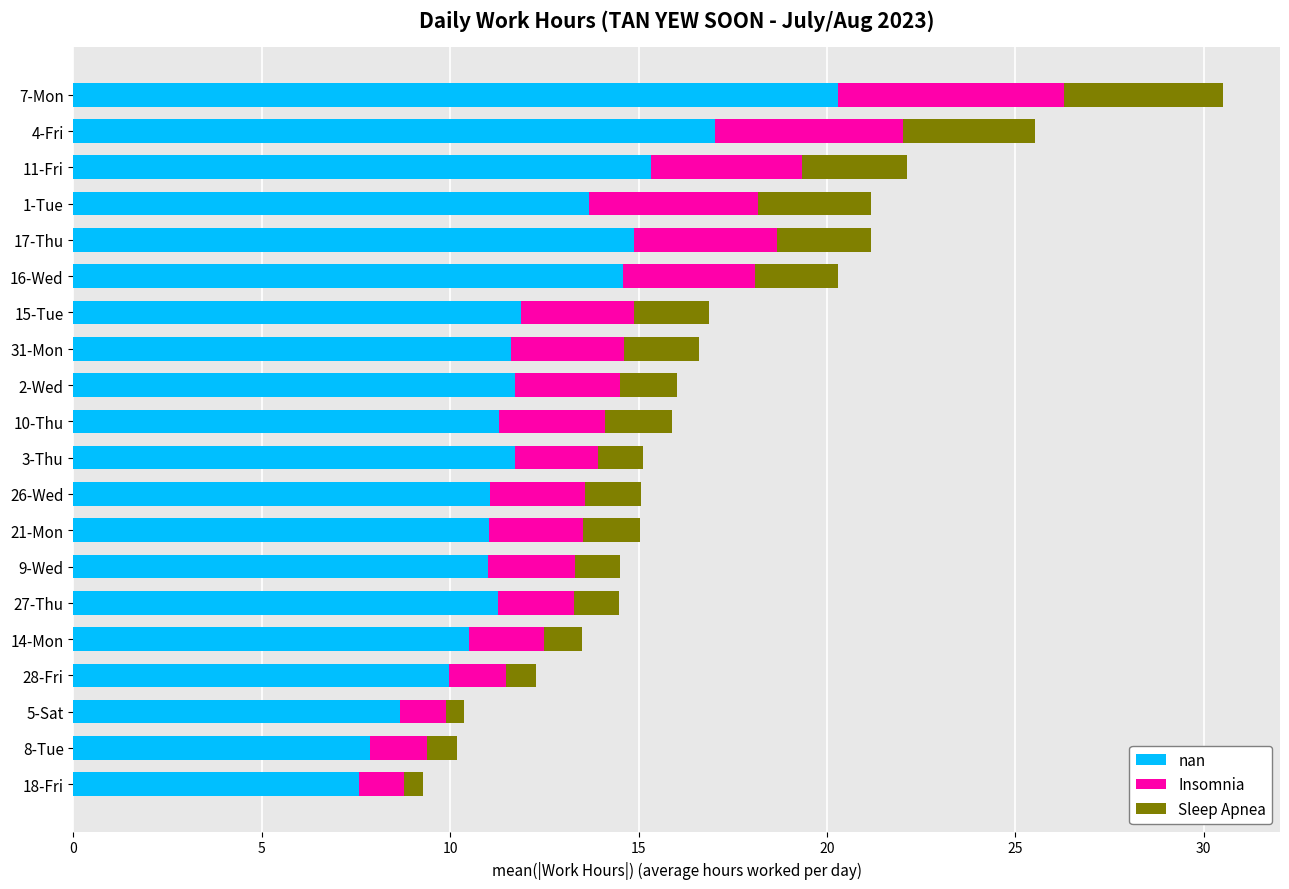

At which category is the sum across all series the highest?

7-Mon